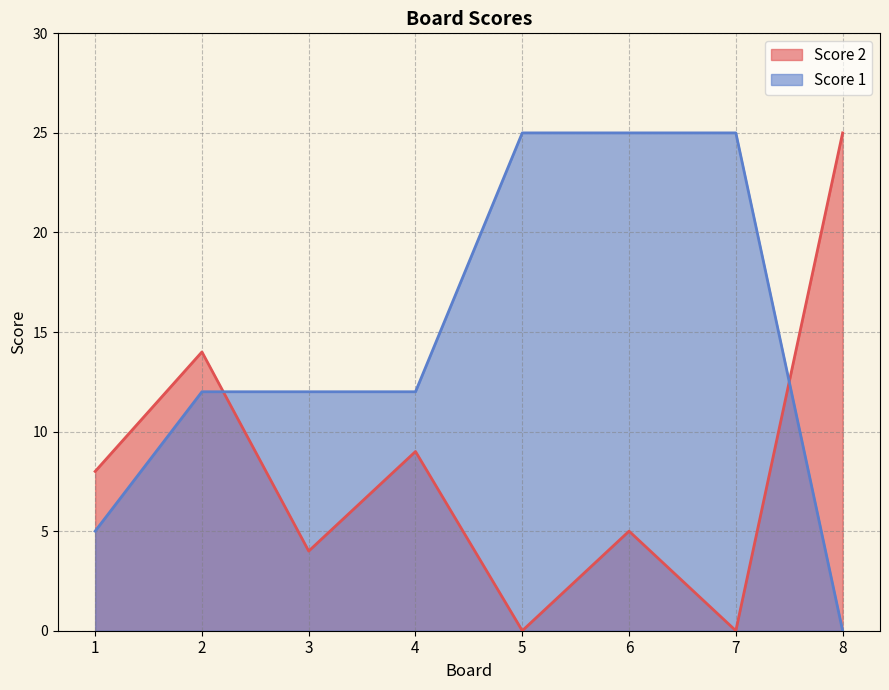

What is the sum of all Score 2 values?

65